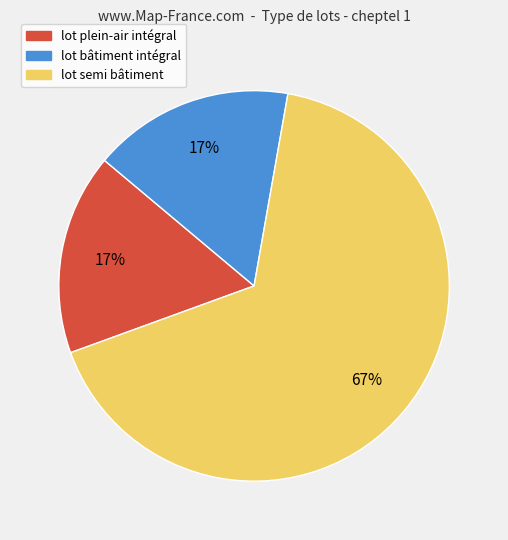

Which category accounts for the majority?

lot semi bâtiment